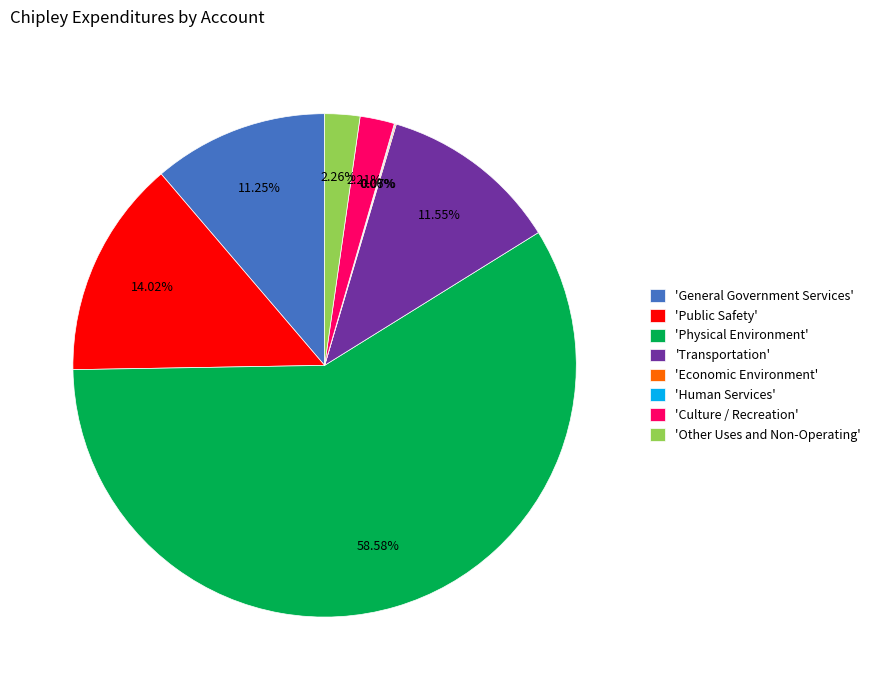

What is the largest slice in the pie chart?

'Physical Environment'